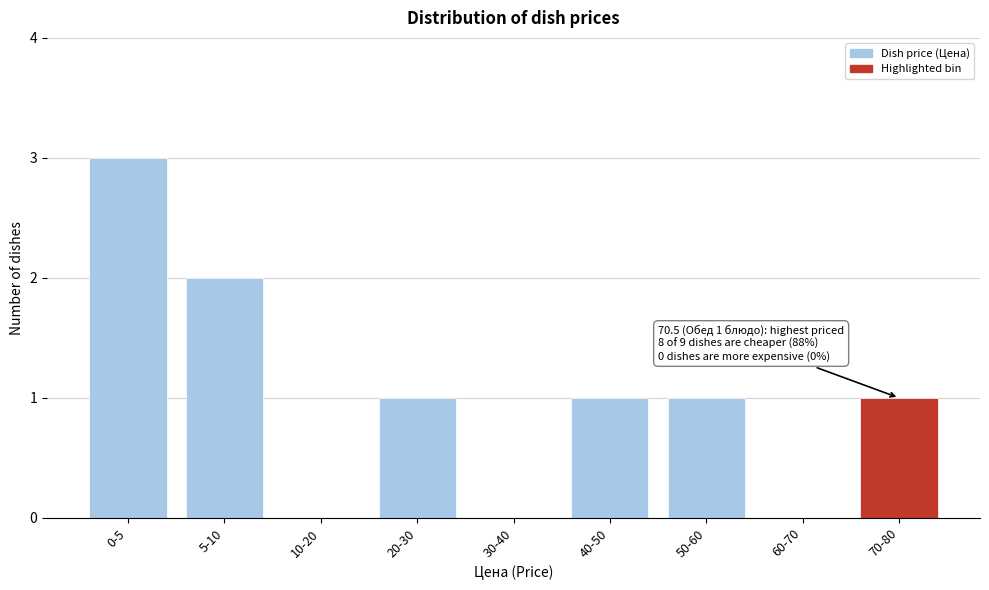

Reading left to right, what are all the values shown in this chart?

0-5=3	5-10=2	10-20=0	20-30=1	30-40=0	40-50=1	50-60=1	60-70=0	70-80=1